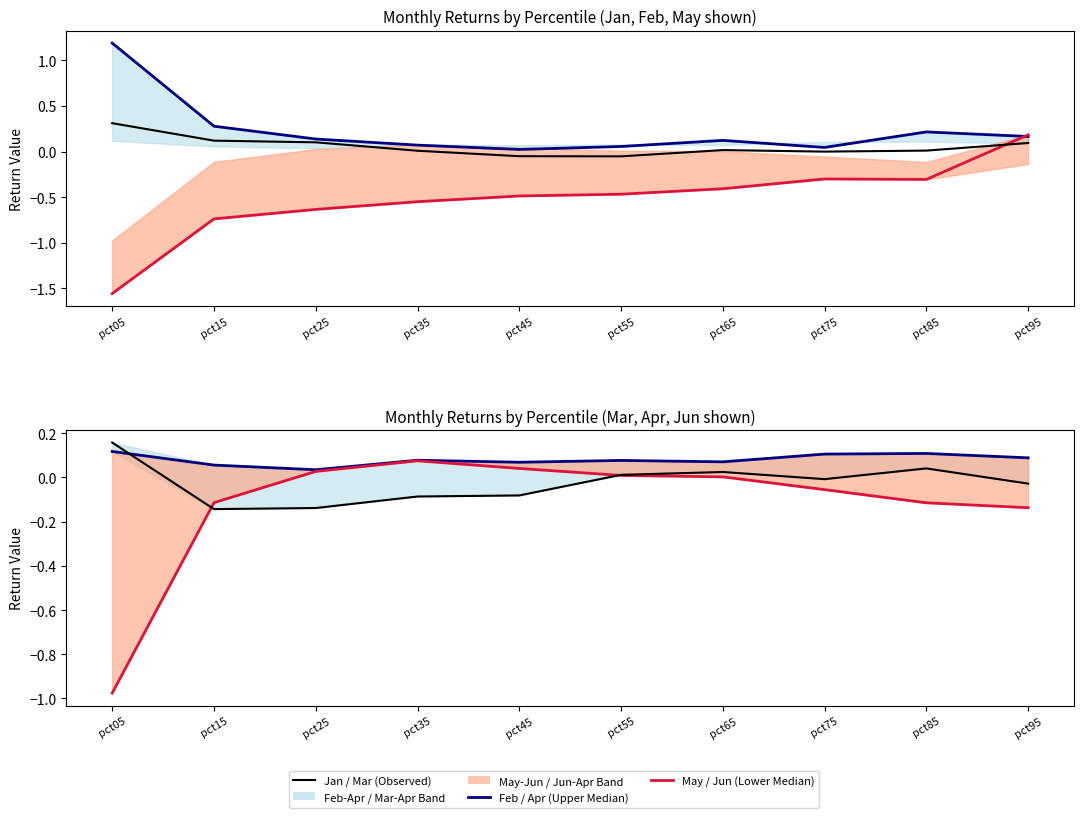

True or false: Jan has more than 2 points higher than both neighbors.

False